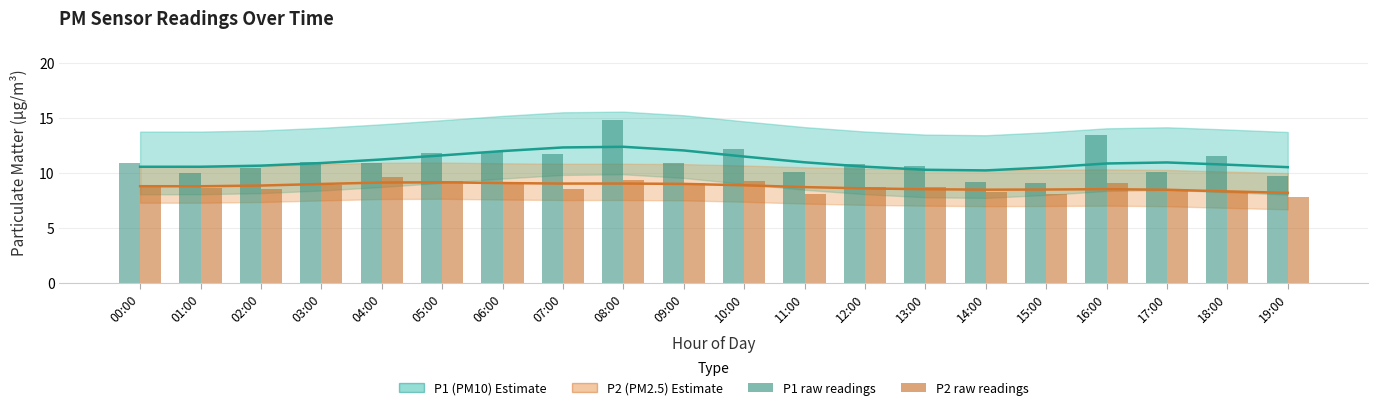

What is the highest value of the P1 raw series?

14.8